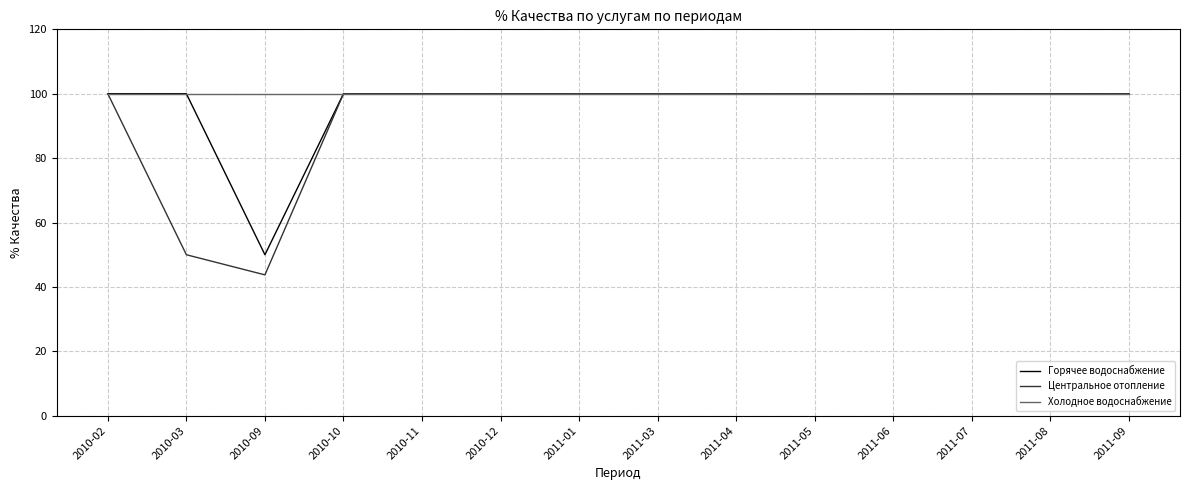

Reading right to left, list all the values displayed in this chart.

Горячее водоснабжение: 2011-09=100.0	2011-08=100.0	2011-07=100.0	2011-06=100.0	2011-05=100.0	2011-04=100.0	2011-03=100.0	2011-01=100.0	2010-12=100.0	2010-11=100.0	2010-10=100.0	2010-09=50.0	2010-03=100.0	2010-02=100.0
Центральное отопление: 2011-09=100.0	2011-08=100.0	2011-07=100.0	2011-06=100.0	2011-05=100.0	2011-04=100.0	2011-03=100.0	2011-01=100.0	2010-12=100.0	2010-11=100.0	2010-10=100.0	2010-09=43.8	2010-03=50.0	2010-02=100.0
Холодное водоснабжение: 2011-09=100.0	2011-08=100.0	2011-07=100.0	2011-06=100.0	2011-05=100.0	2011-04=100.0	2011-03=100.0	2011-01=100.0	2010-12=100.0	2010-11=100.0	2010-10=100.0	2010-09=100.0	2010-03=100.0	2010-02=100.0